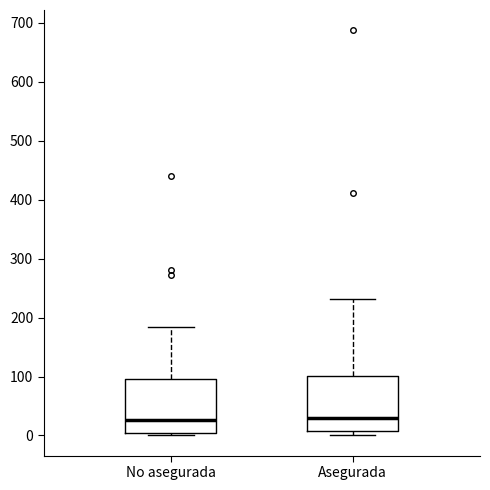

Reading left to right, read every box against the y-axis: the position of its median line, the range the box covers, and the ends of its whiskers. The values are not printed on the chart, so give them approximately, as read against the axis.

No asegurada: median 30, box 0 to 100, whiskers 0 (just below the box's lower edge) to 180
Asegurada: median 30, box 10 to 100, whiskers 0 to 230